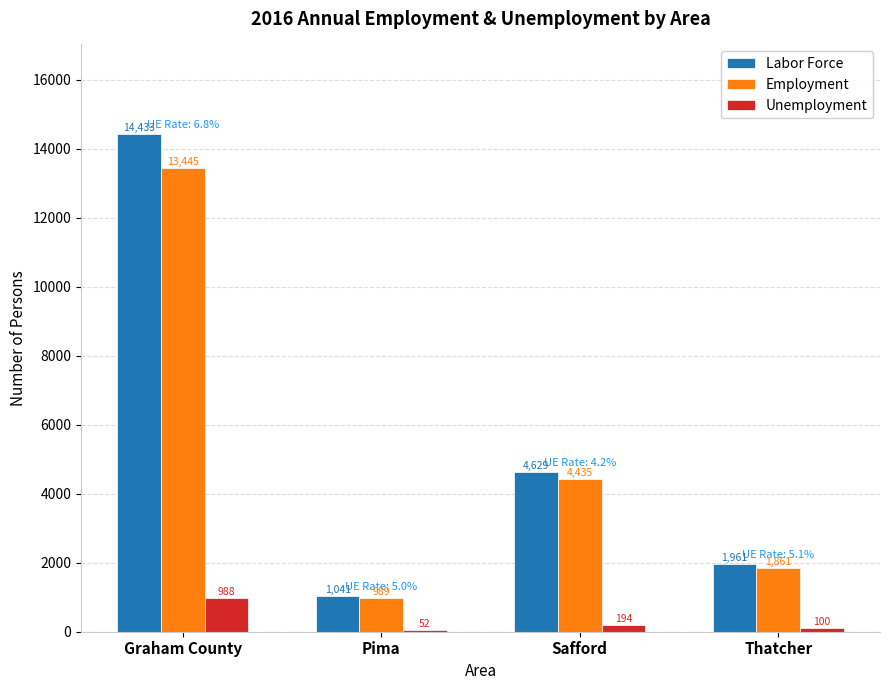

The value of Labor Force at Thatcher is 2971. True or false?

False